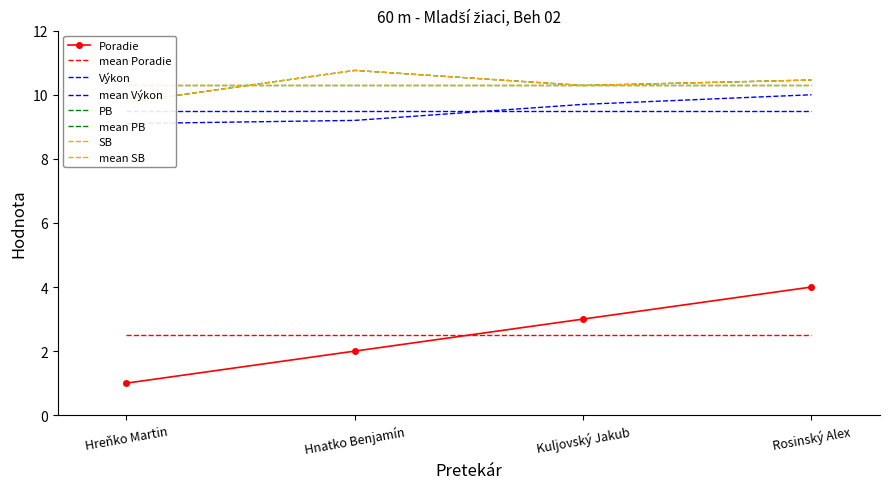

What is the sum of the SB values at Hnatko Benjamín and Rosinský Alex?

21.2